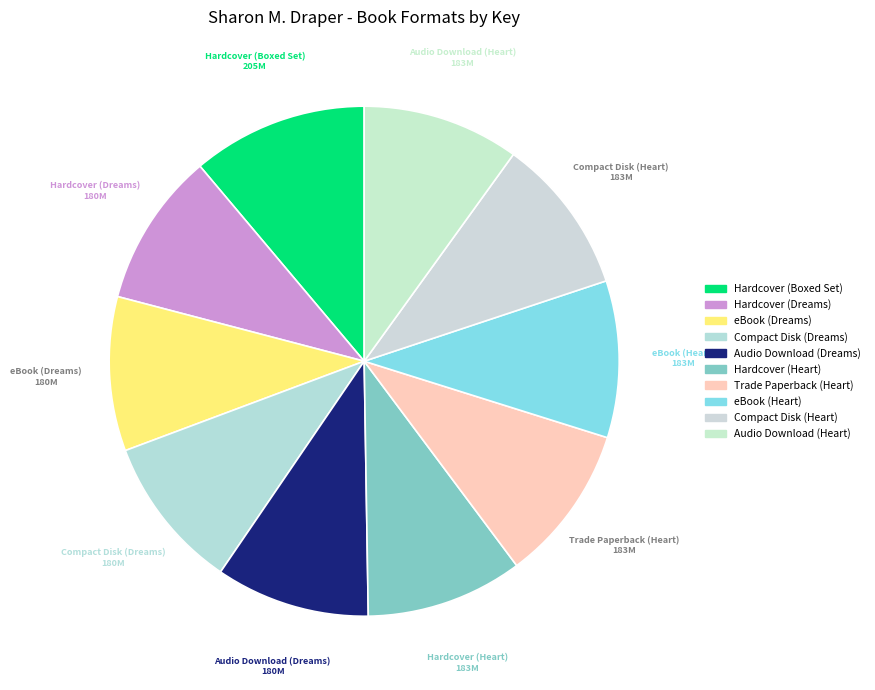

Is there any slice that represents more than half of the pie?

No